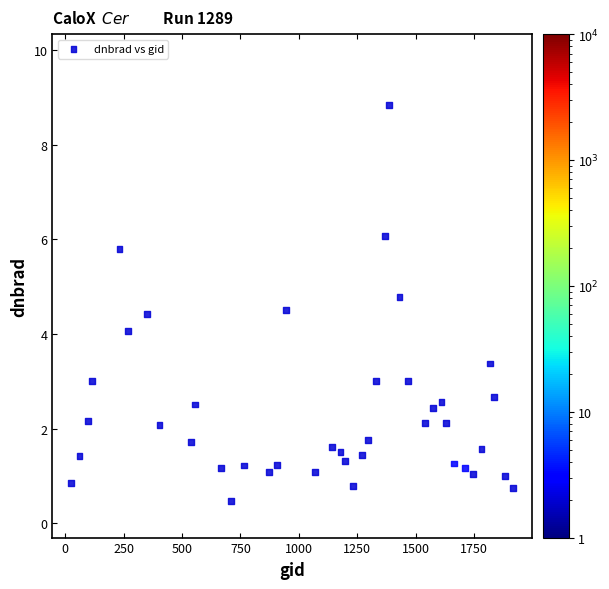

What is the range of Y values (max minus min)?

8.4